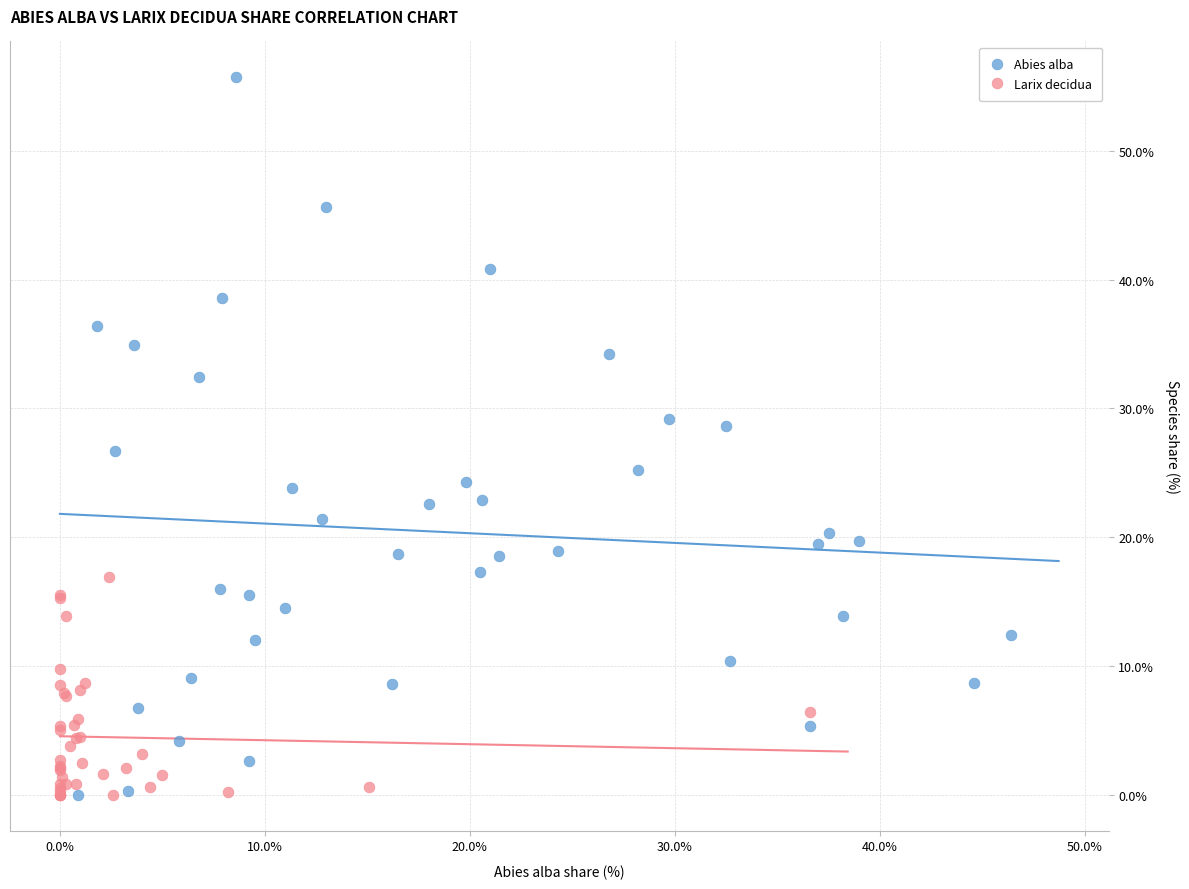

Which series has the widest spread of Y values?

Abies alba